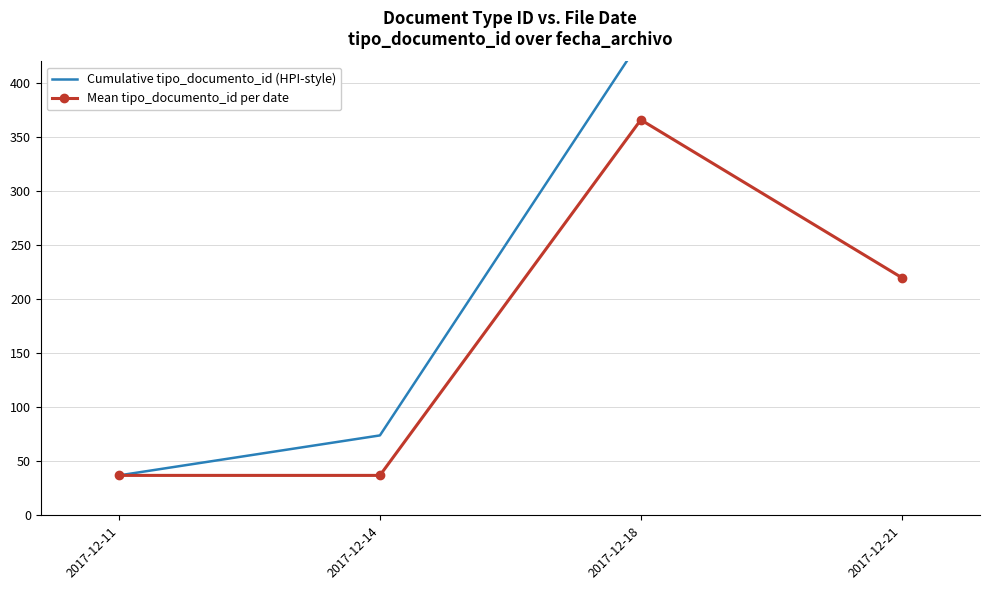

In Mean tipo_documento_id per date, how many points are higher than both neighbors (excluding endpoints)?

1